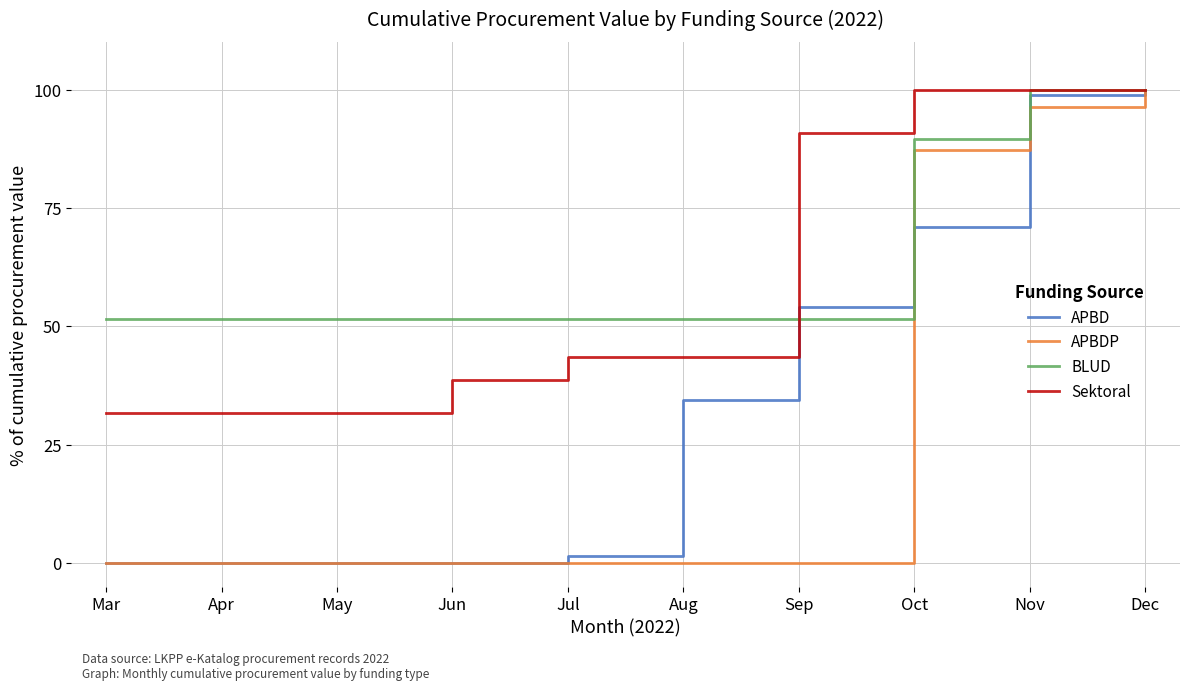

Does the chart have visible grid lines?

Yes